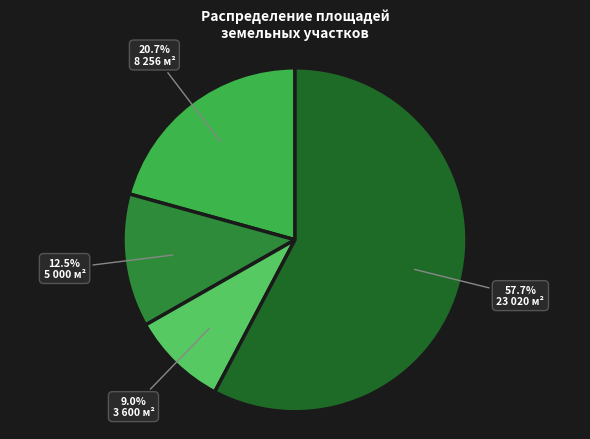

Does any single category account for the majority?

Yes